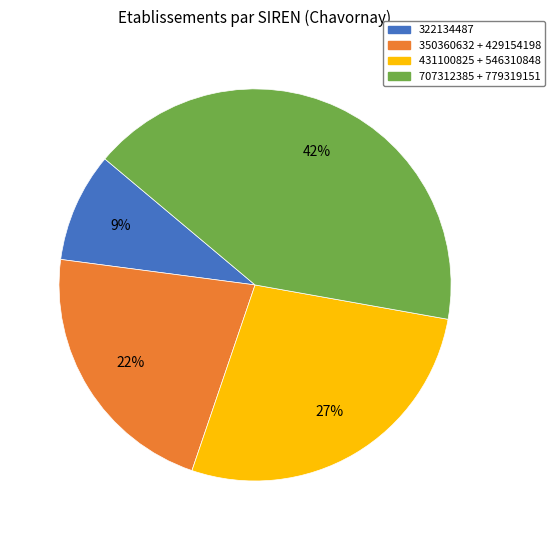

Count the number of slices in the pie.

4